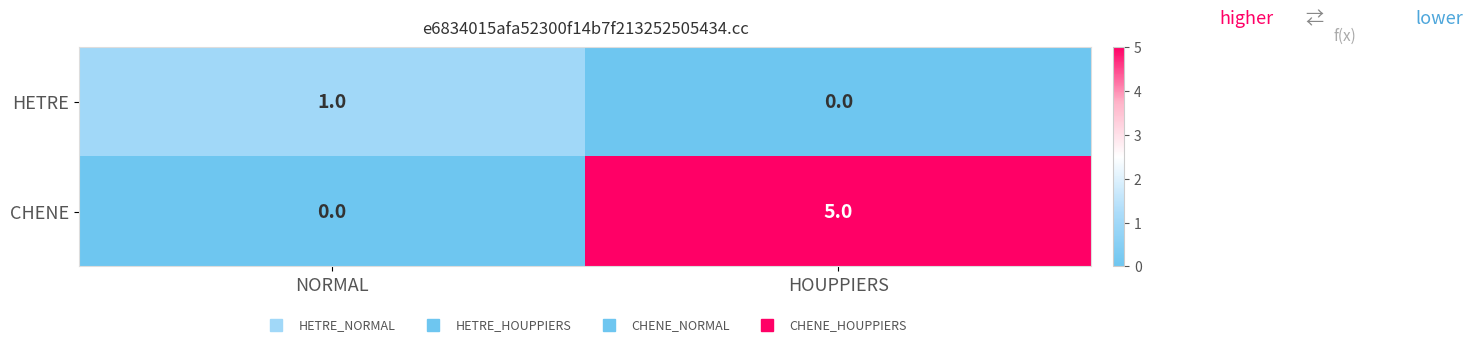

Count the number of categories in the chart.

2